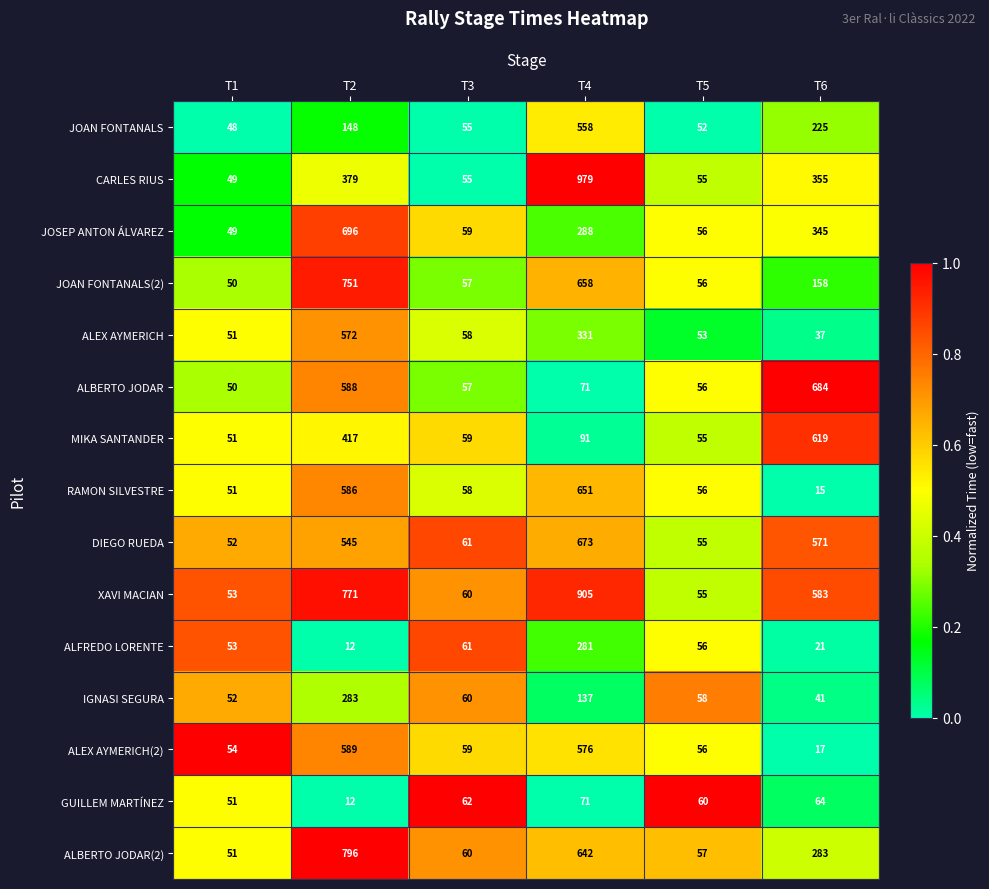

What is the maximum value for ALEX AYMERICH(2)?

589